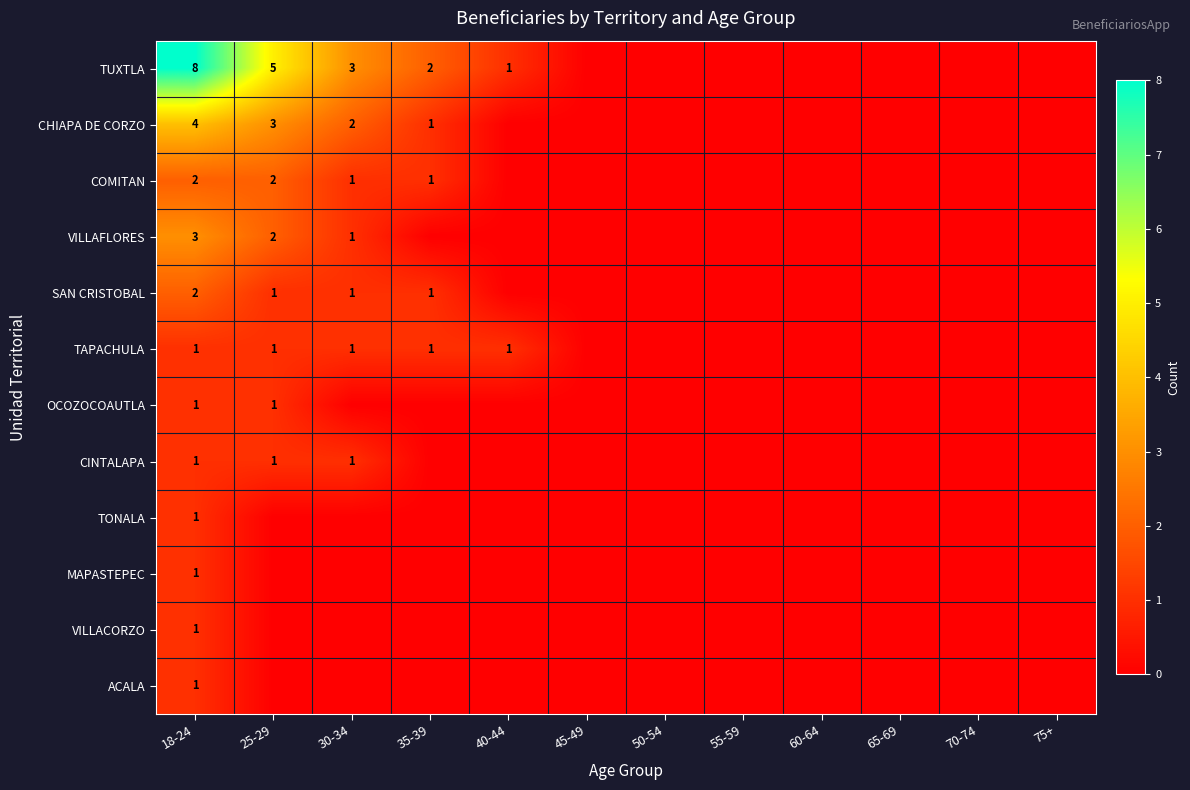

The TAPACHULA series shows 1 at 30-34. True or false?

True